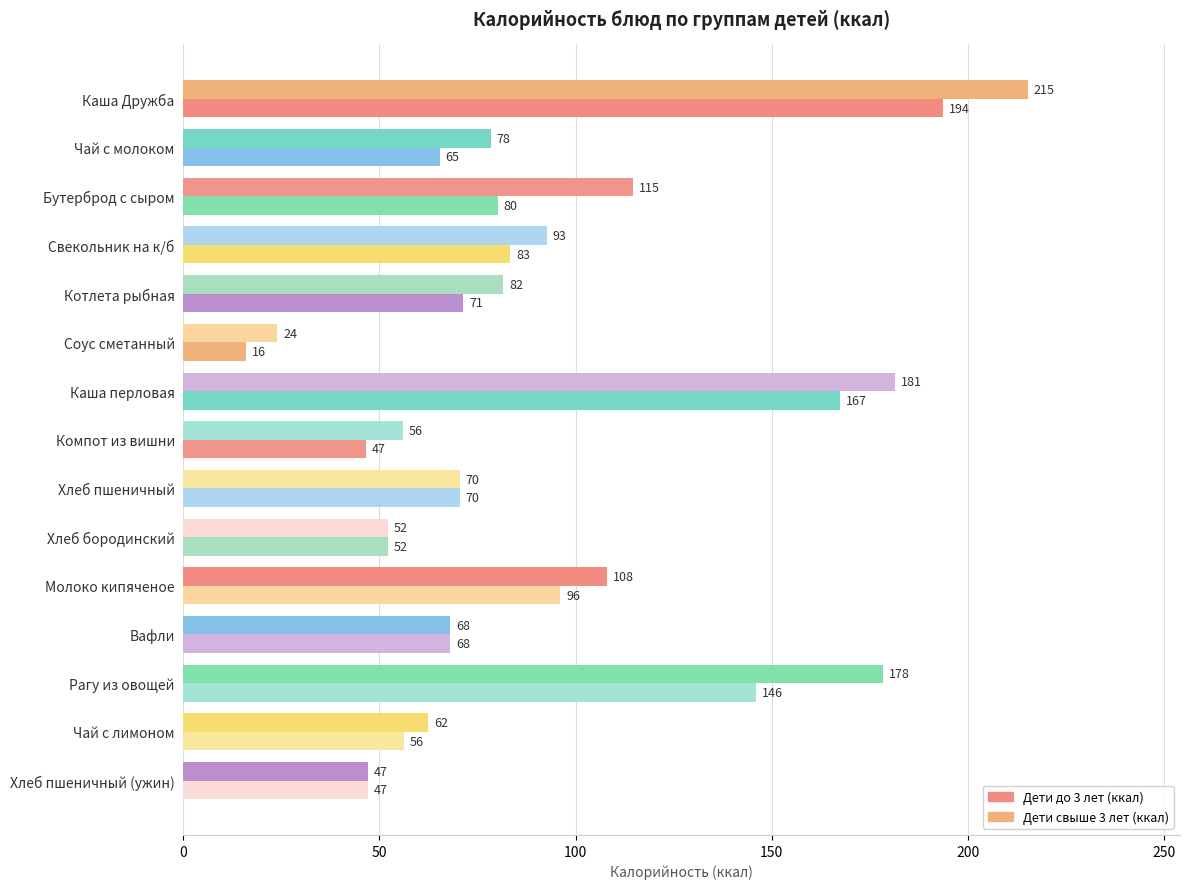

Count the number of data series in this chart.

2